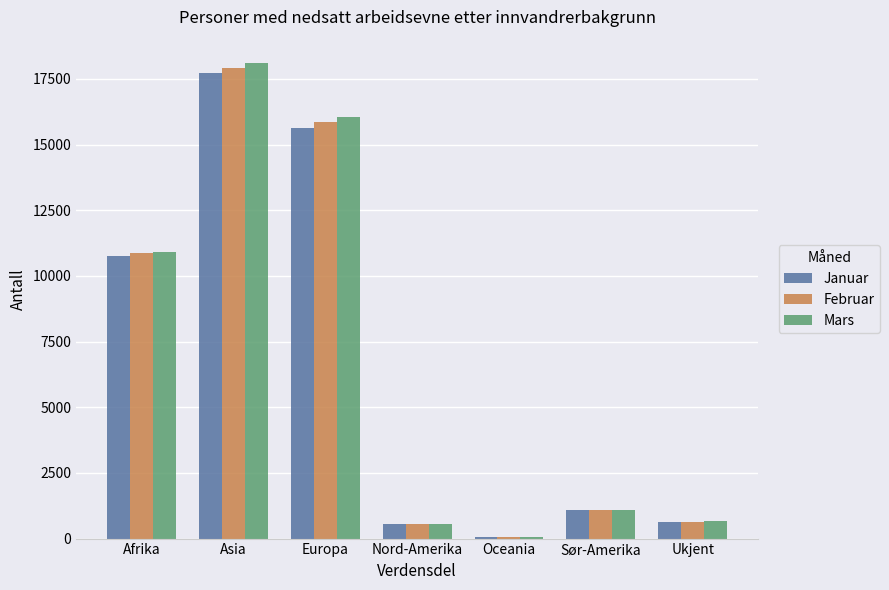

What is the difference between the second highest and second lowest values in the Januar series?

15071